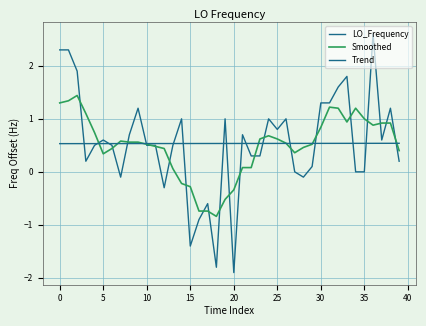

After their last crossing, which series has the higher values: Smoothed or LO_Frequency?

Smoothed